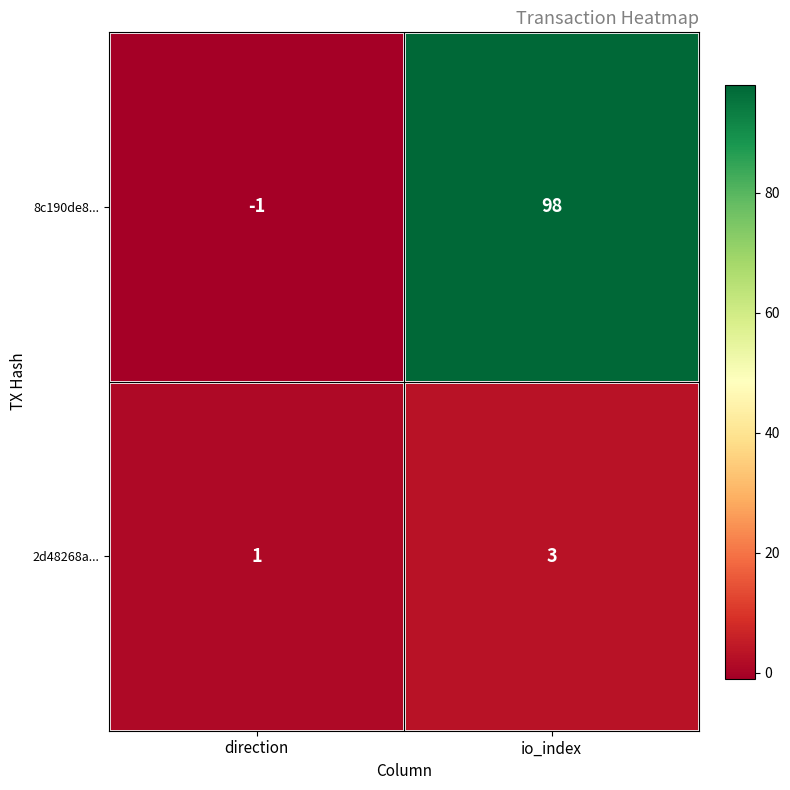

At which label does 2d48268a... reach its peak?

io_index